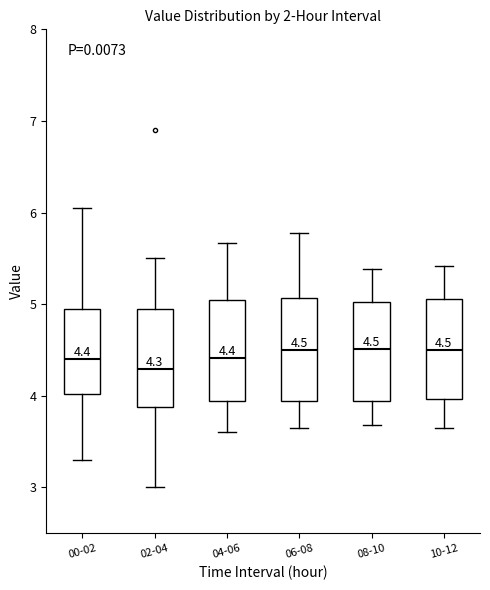

Which box has the lowest median line?

02-04